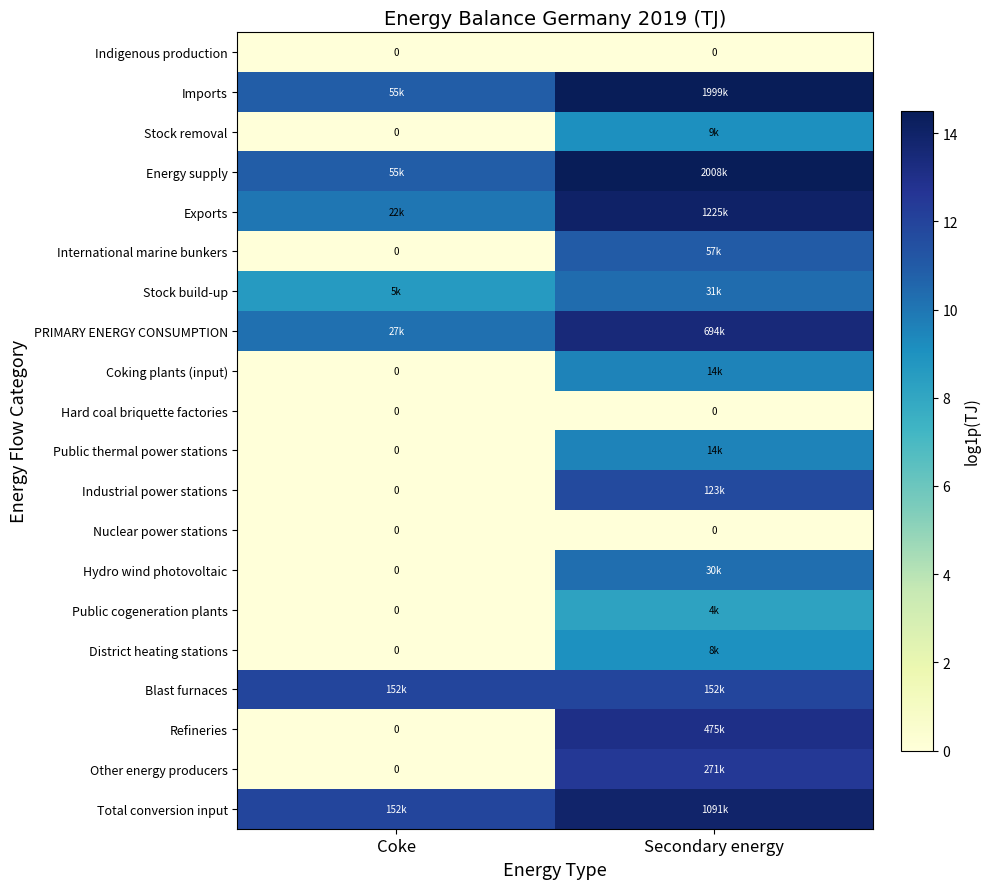

What is the difference between the maximum and minimum values in the International marine bunkers series?

10.9